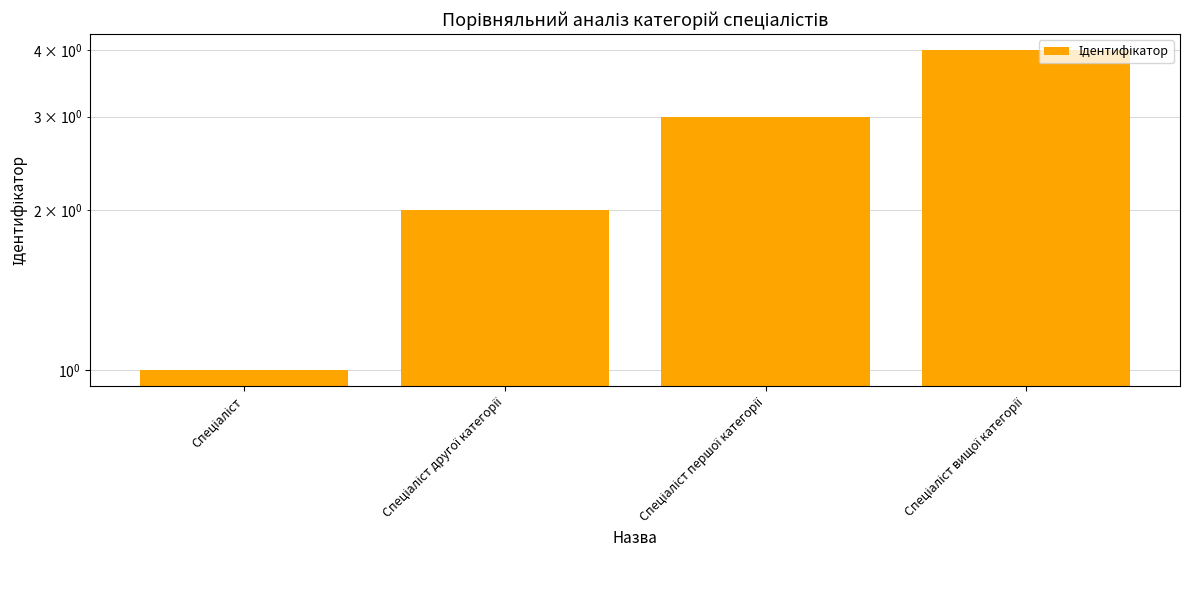

What is the difference between the second highest and second lowest values?

1